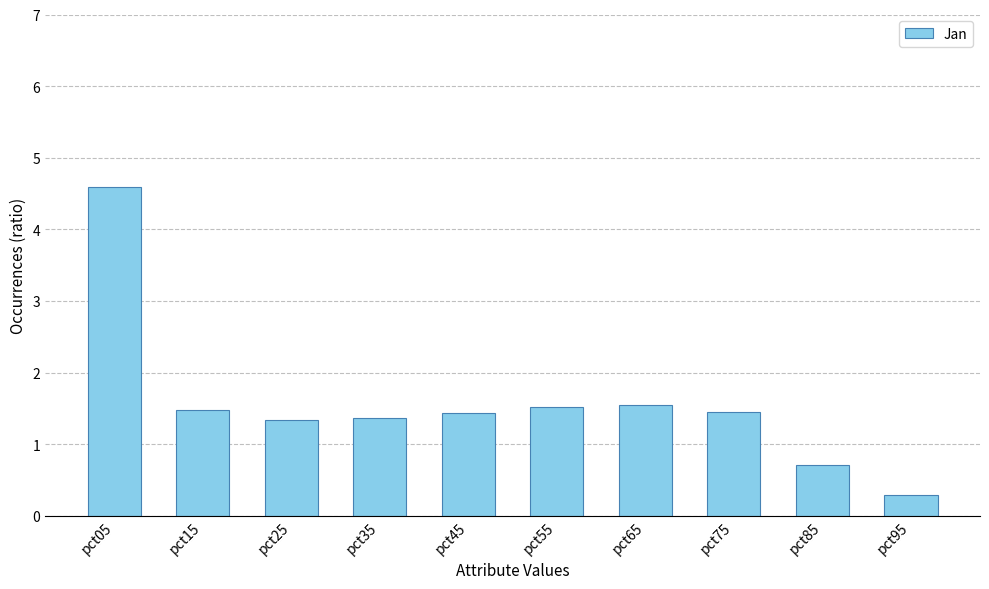

What is the value of the 3rd bar from the left?

1.3